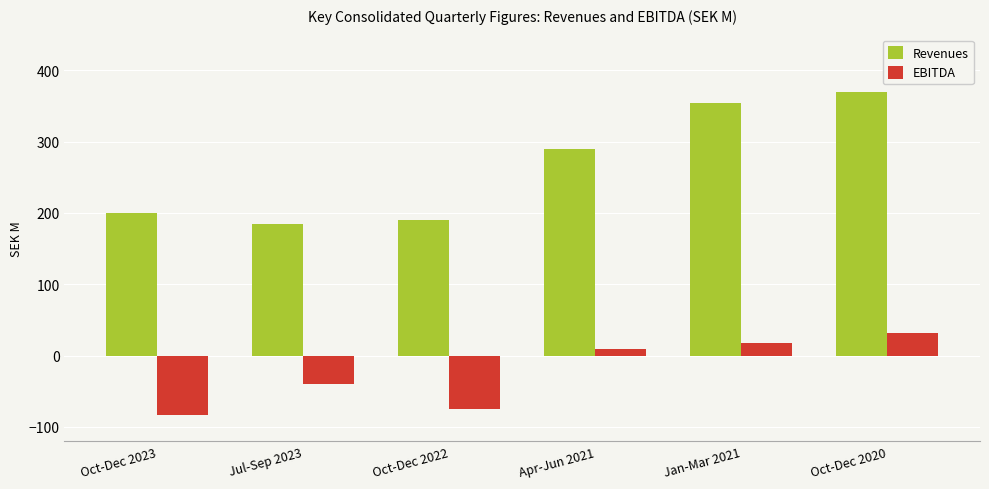

Is it true that Revenues equals 531.9 at Jan-Mar 2021?

False